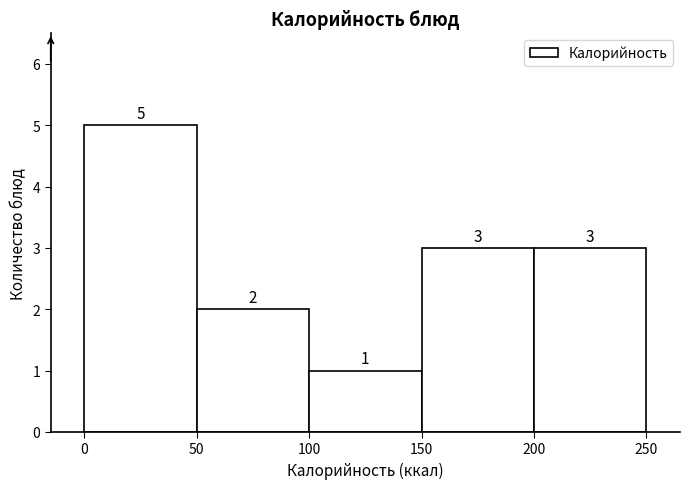

Over which range of the x-axis is the bar tallest?

0 to 50